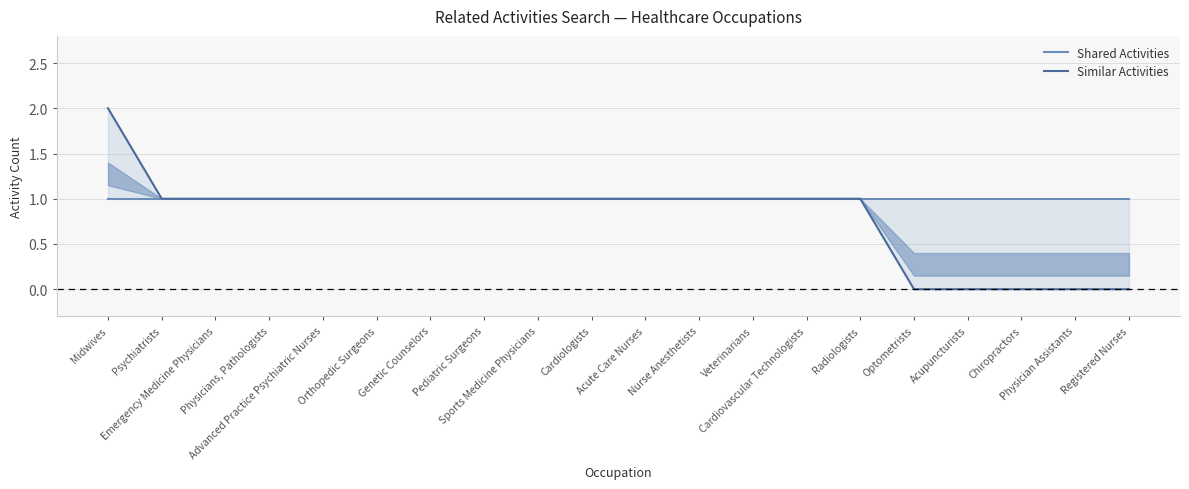

Reading left to right, extract all data points from this chart.

Shared Activities: Midwives=1	Psychiatrists=1	Emergency Medicine Physicians=1	Physicians, Pathologists=1	Advanced Practice Psychiatric Nurses=1	Orthopedic Surgeons=1	Genetic Counselors=1	Pediatric Surgeons=1	Sports Medicine Physicians=1	Cardiologists=1	Acute Care Nurses=1	Nurse Anesthetists=1	Veterinarians=1	Cardiovascular Technologists=1	Radiologists=1	Optometrists=1	Acupuncturists=1	Chiropractors=1	Physician Assistants=1	Registered Nurses=1
Similar Activities: Midwives=2	Psychiatrists=1	Emergency Medicine Physicians=1	Physicians, Pathologists=1	Advanced Practice Psychiatric Nurses=1	Orthopedic Surgeons=1	Genetic Counselors=1	Pediatric Surgeons=1	Sports Medicine Physicians=1	Cardiologists=1	Acute Care Nurses=1	Nurse Anesthetists=1	Veterinarians=1	Cardiovascular Technologists=1	Radiologists=1	Optometrists=0	Acupuncturists=0	Chiropractors=0	Physician Assistants=0	Registered Nurses=0